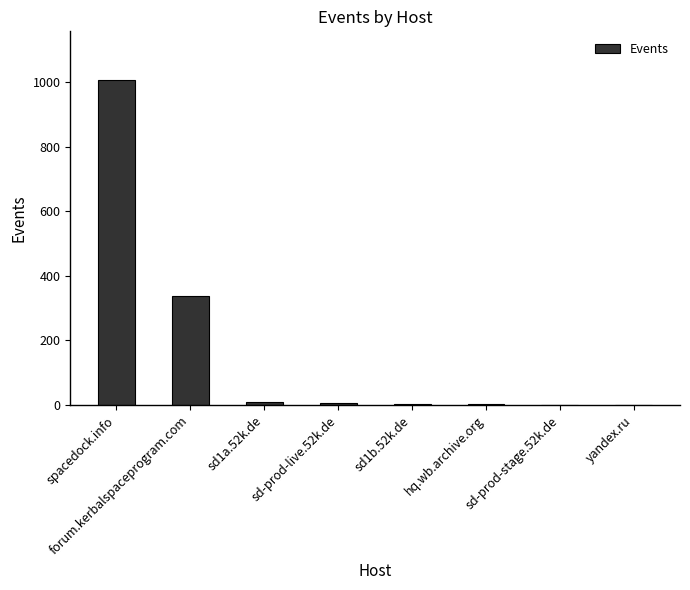

At which label does the data first exceed 7?

spacedock.info